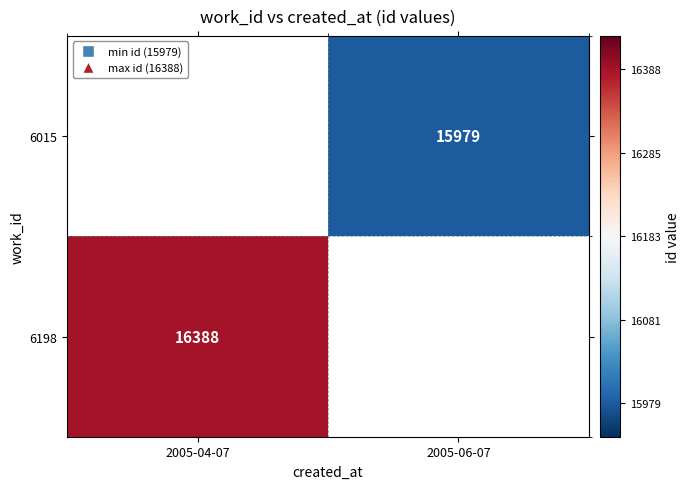

The 6015 series shows 7646 at 2005-06-07. True or false?

False